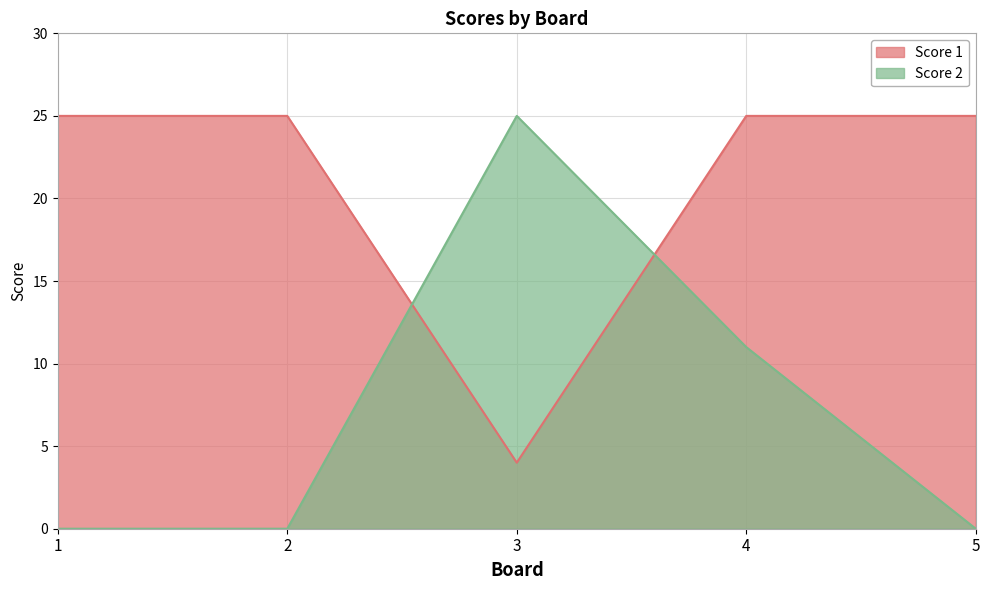

At which category does Score 2 reach its first local peak?

3